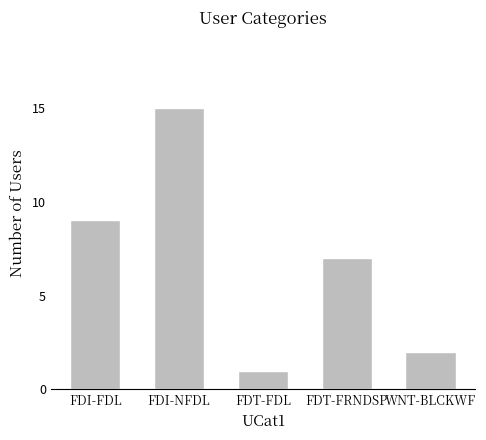

List the labels in order of value, smallest first.

FDT-FDL, WNT-BLCKWF, FDT-FRNDSP, FDI-FDL, FDI-NFDL